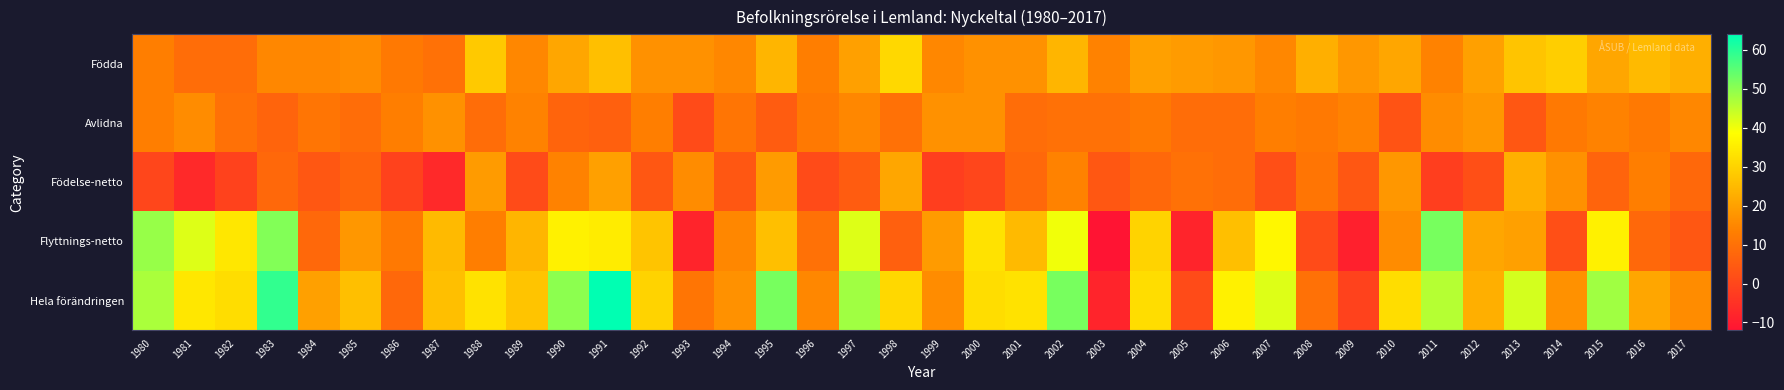

At how many categories does at least one series exceed 57?

2